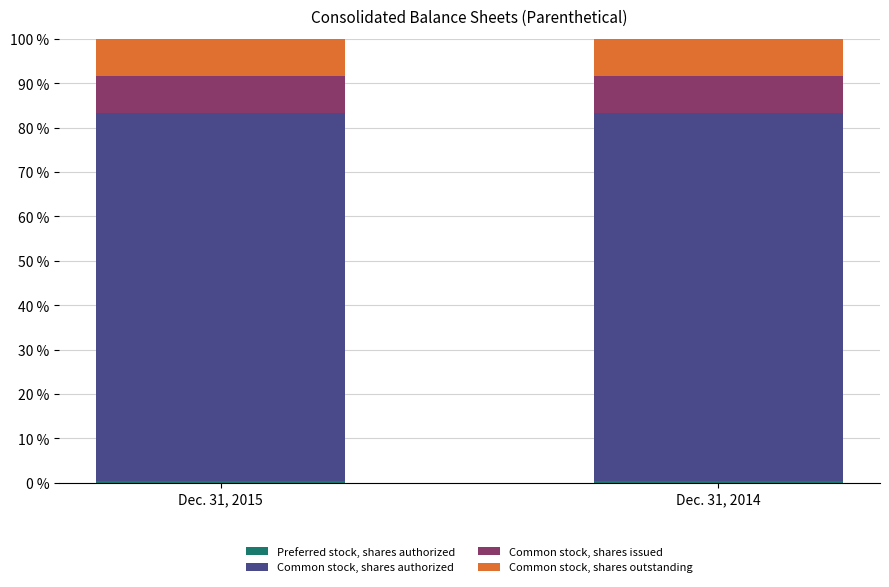

How many data points does each series have?

2